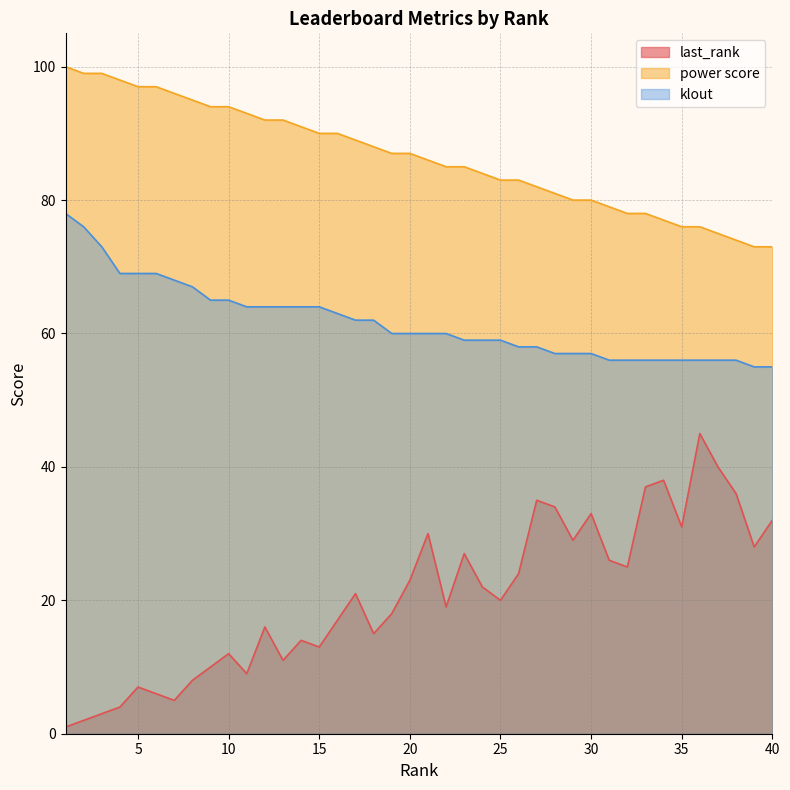

Reading left to right, what are all the values shown in this chart?

last_rank: 1	2	3	4	7	6	5	8	10	12	9	16	11	14	13	17	21	15	18	23	30	19	27	22	20	24	35	34	29	33	26	25	37	38	31	45	40	36	28	32
power score: 100	99	99	98	97	97	96	95	94	94	93	92	92	91	90	90	89	88	87	87	86	85	85	84	83	83	82	81	80	80	79	78	78	77	76	76	75	74	73	73
klout: 78	76	73	69	69	69	68	67	65	65	64	64	64	64	64	63	62	62	60	60	60	60	59	59	59	58	58	57	57	57	56	56	56	56	56	56	56	56	55	55